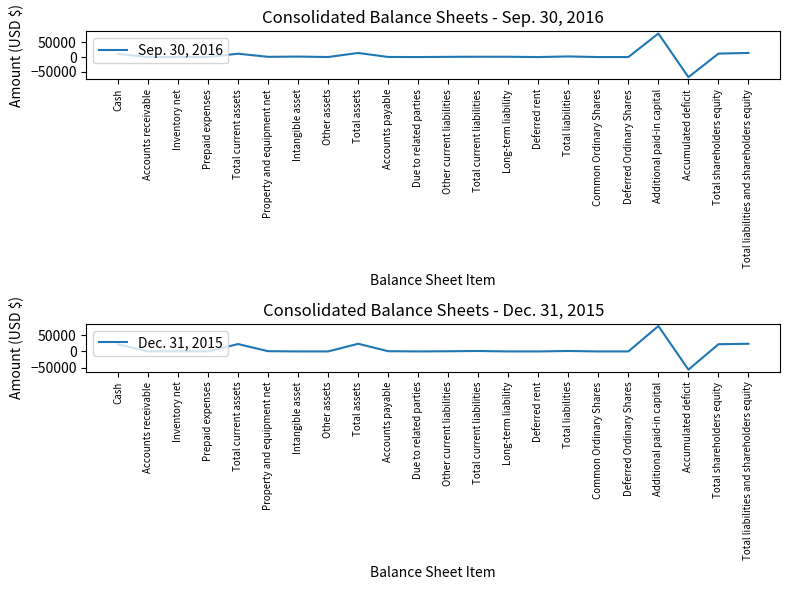

How many series are shown in this chart?

2